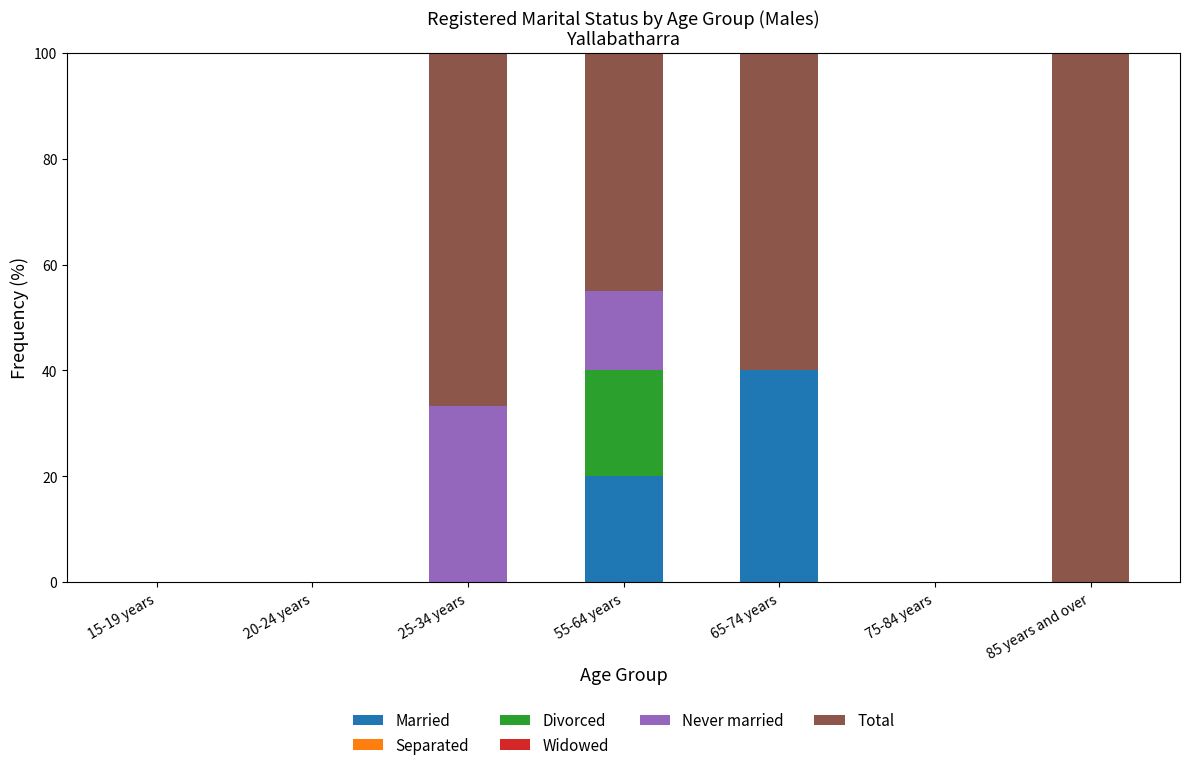

What is the maximum value for Married?

40.0